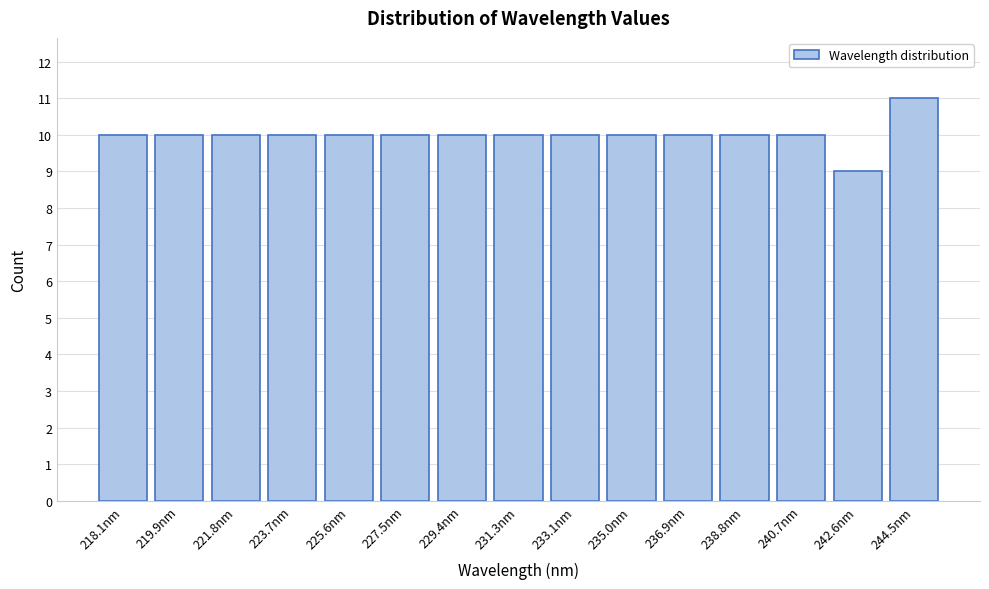

Reading left to right, transcribe all the data shown in this chart.

10	10	10	10	10	10	10	10	10	10	10	10	10	9	11